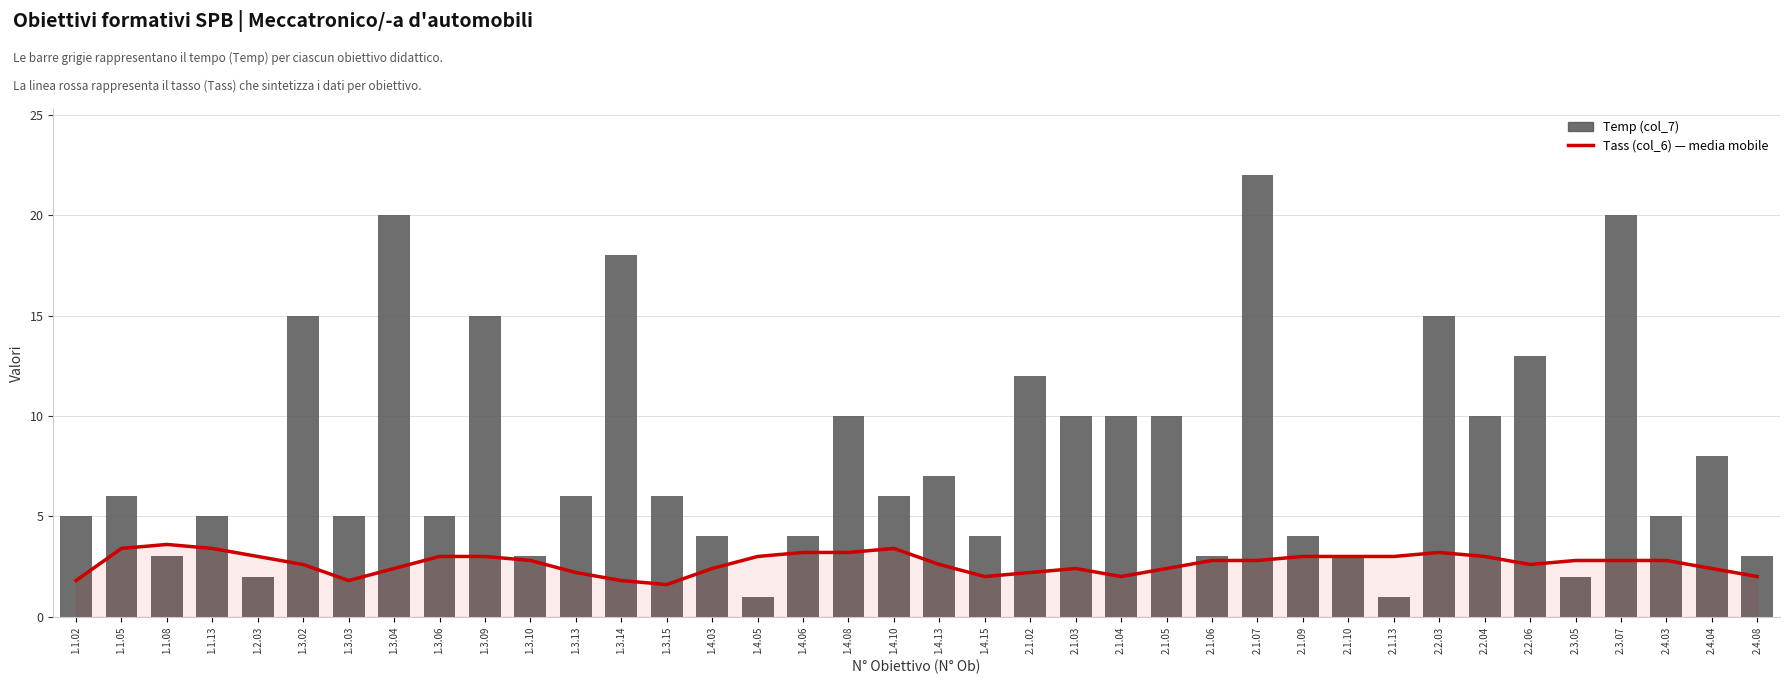

What is the difference between the second highest and minimum values in the Temp (col_7) series?

19.0